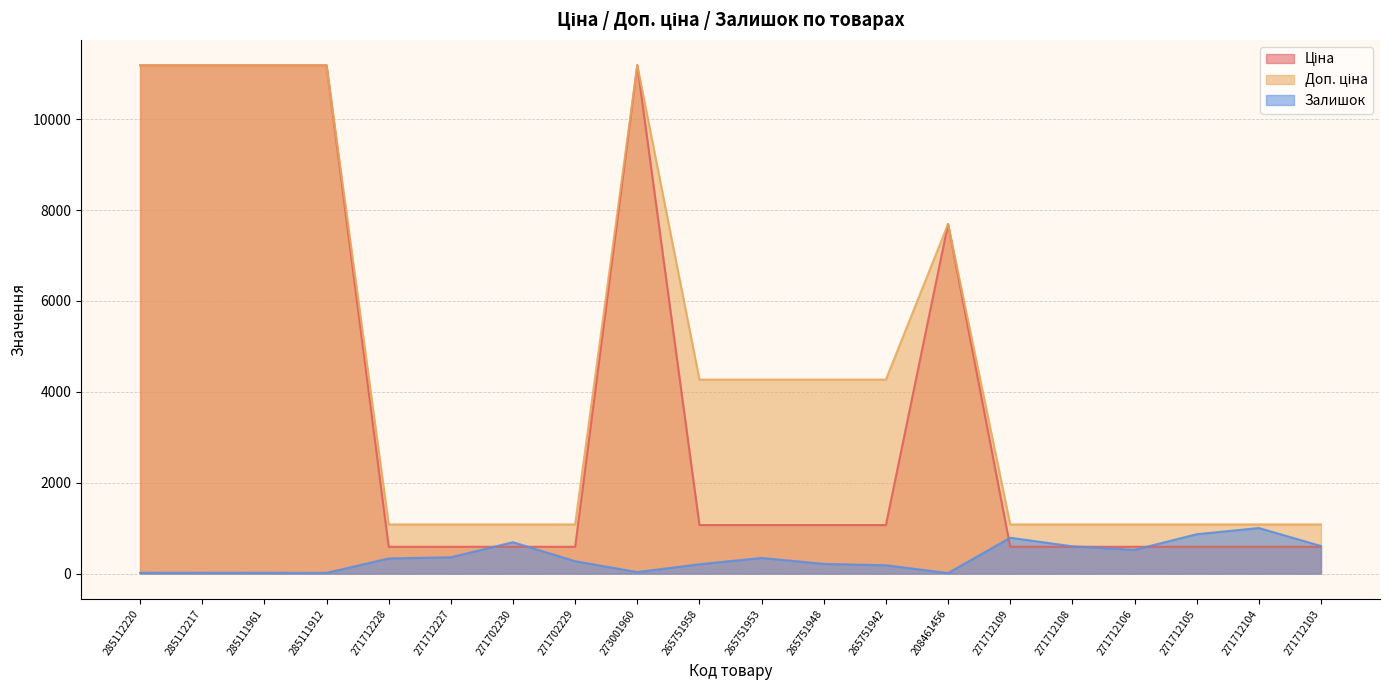

At which category is the sum across all series the highest?

273001960